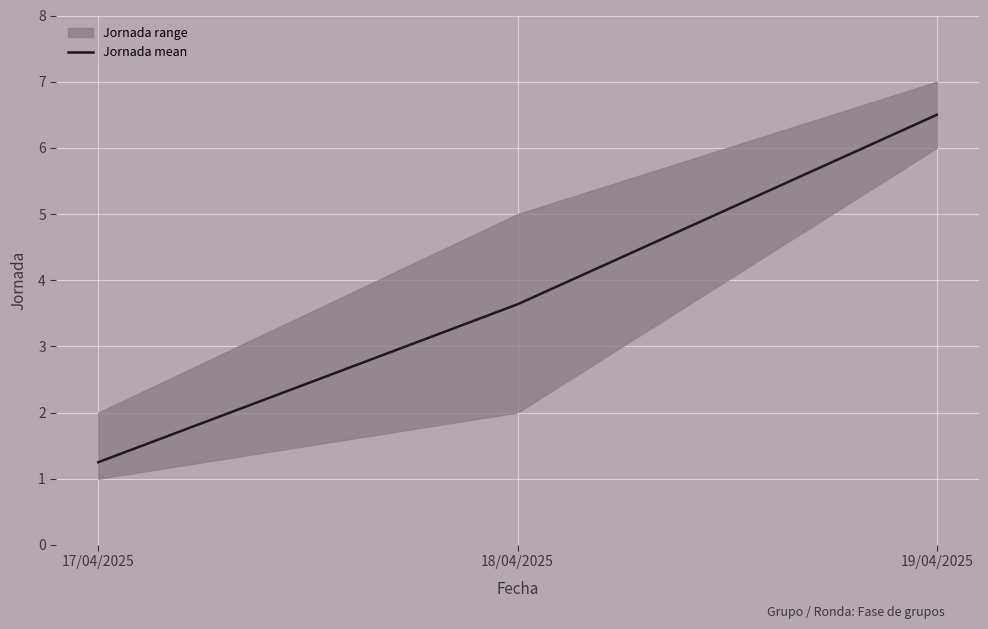

What is the maximum value for Jornada mean?

6.5